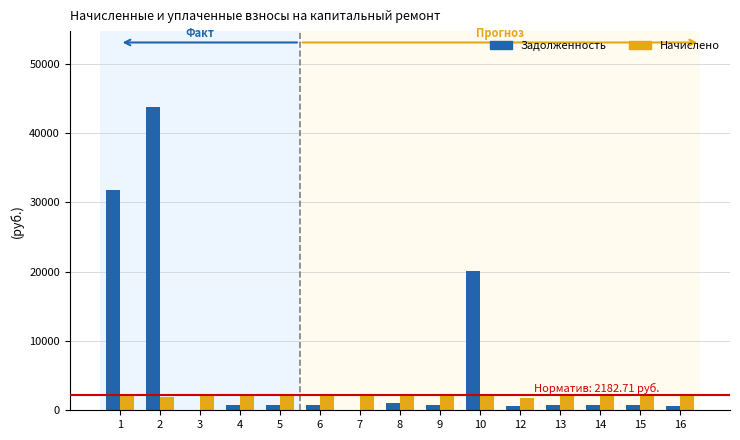

At which category is the sum across all series the highest?

2